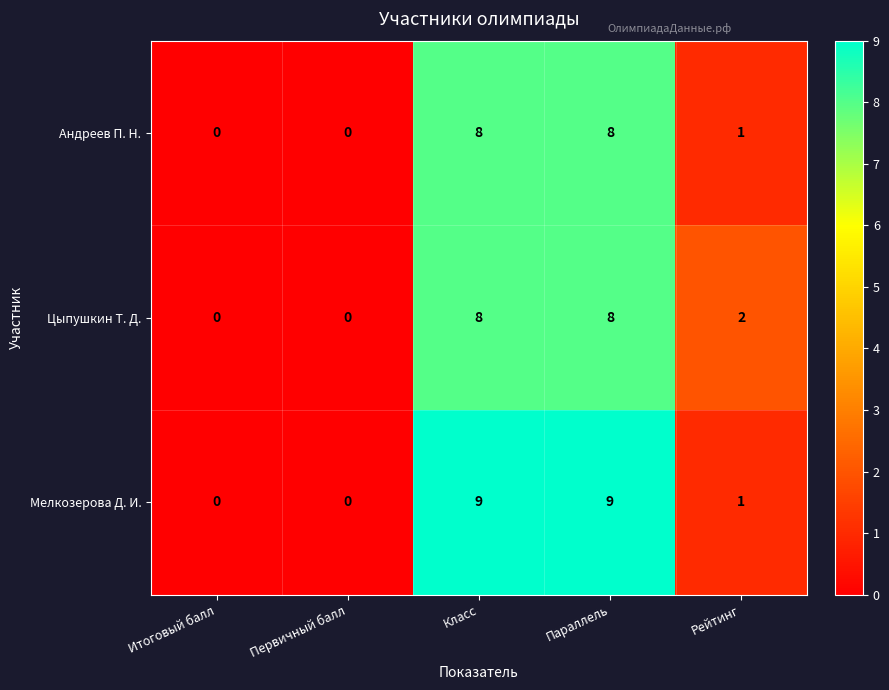

True or false: Андреев П. Н. has a value of 13 at Класс.

False